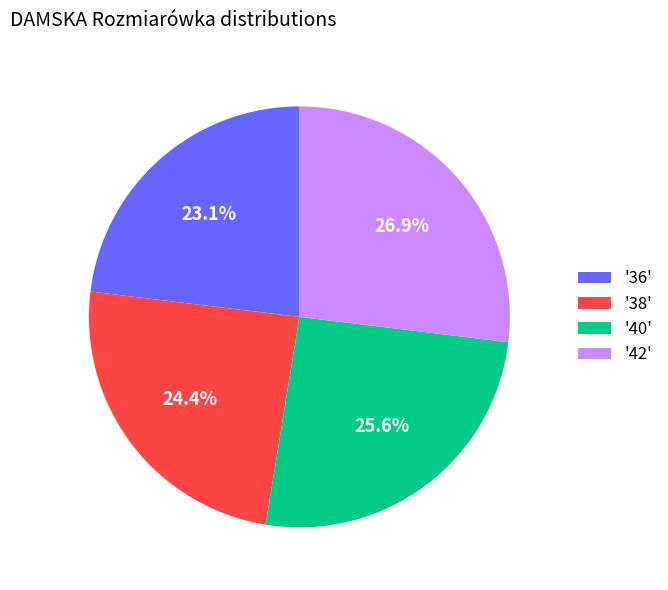

Combined, what portion of the pie is '42' and '38'?

51.3%